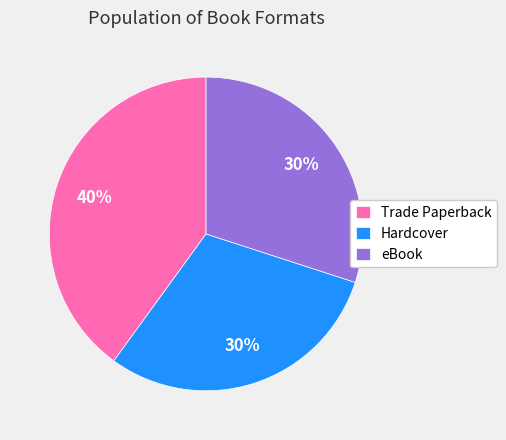

To the nearest percent, what is the difference between the largest and smallest slice percentages?

10%